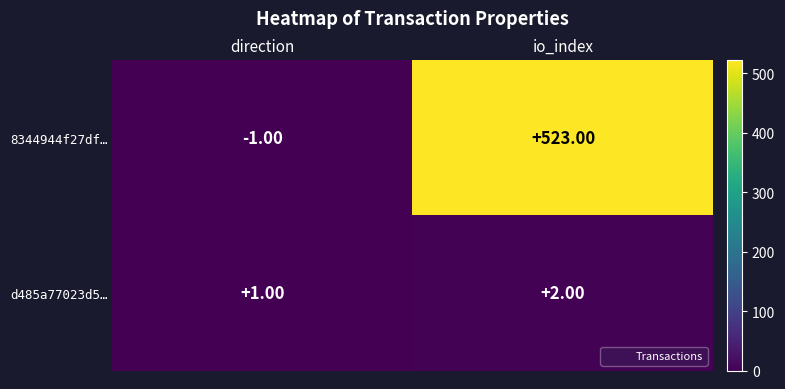

What is the average value of the 8344944f27df… series?

261